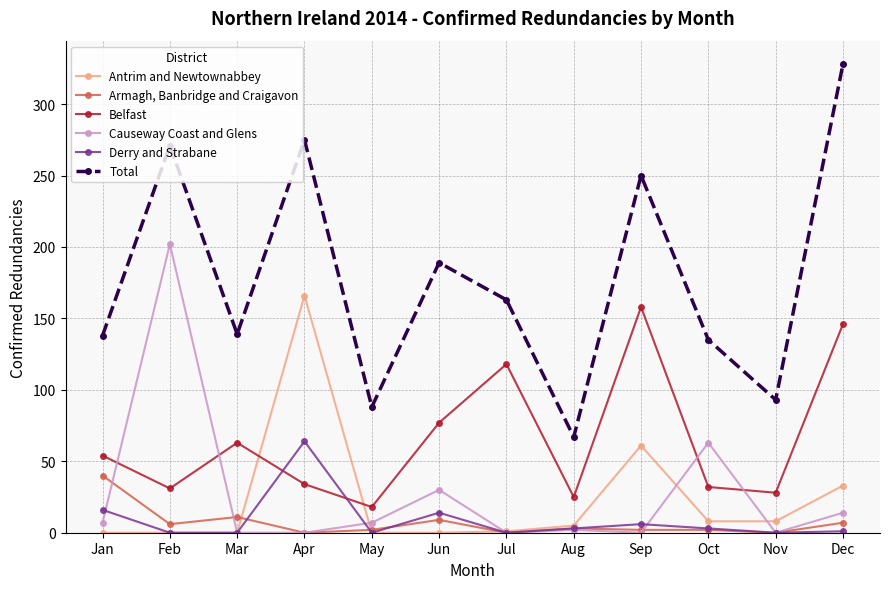

How many interior local valleys does the Total series have?

4